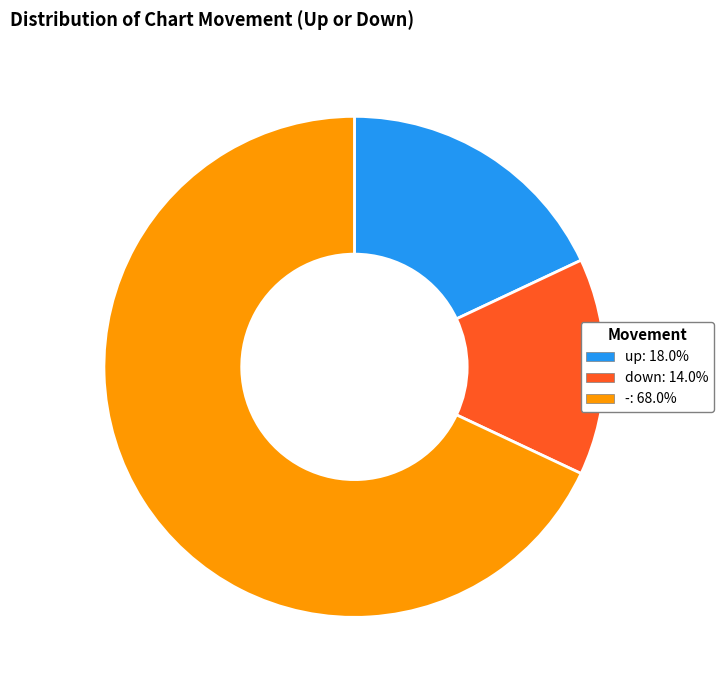

Combined, do - and up account for over 50%?

Yes